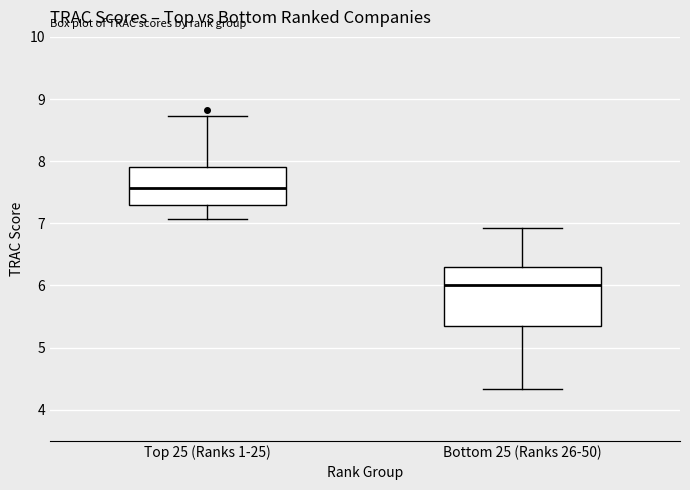

Which box is the tallest, from its lower edge to its upper edge?

Bottom 25 (Ranks 26-50)